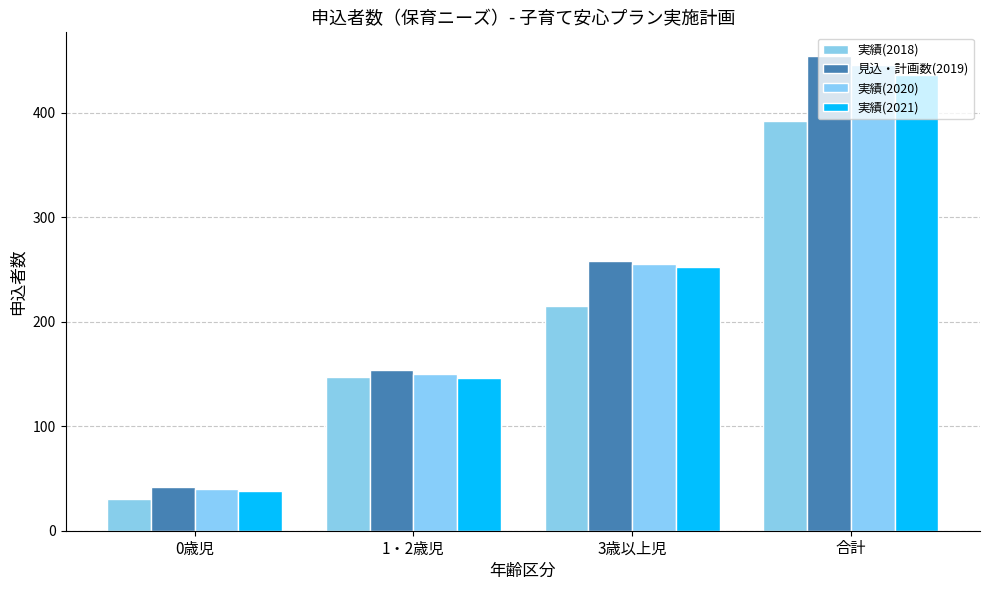

At which category is the sum across all series the highest?

合計